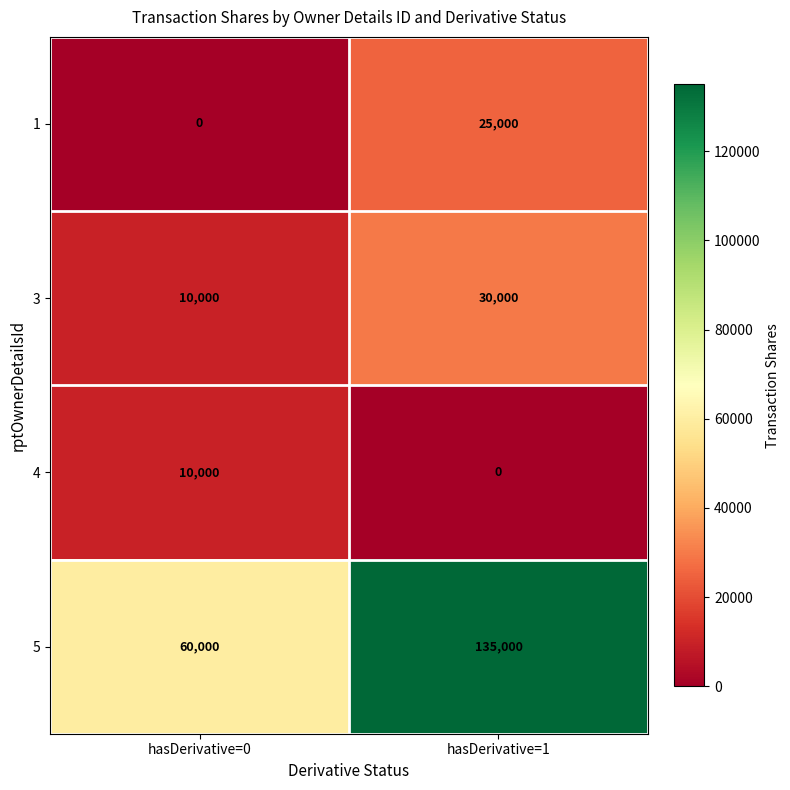

Where is 1 nearest to the value 12500?

hasDerivative=0